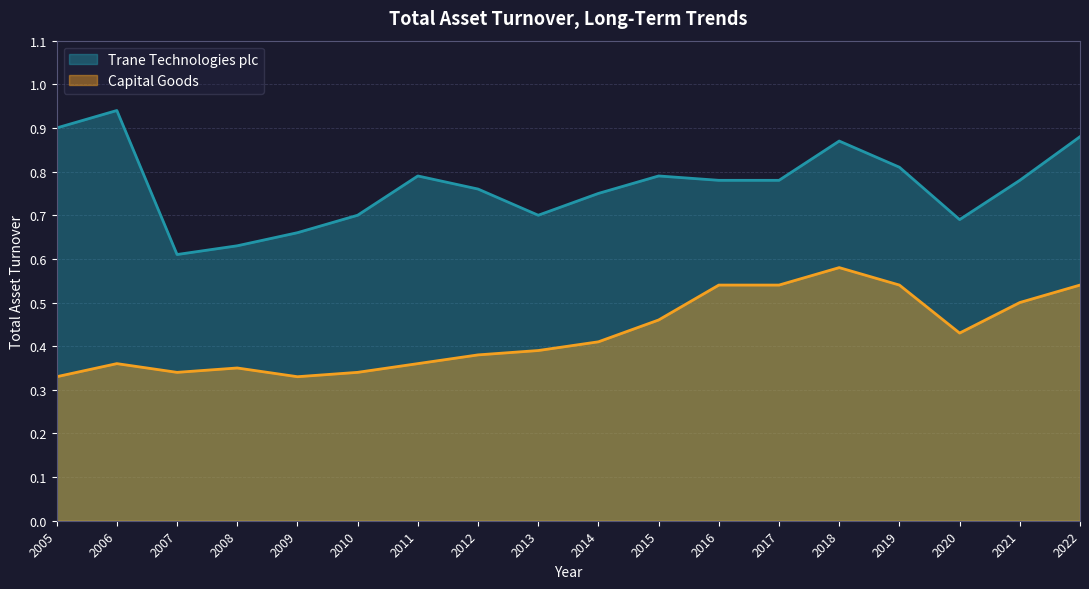

True or false: Trane Technologies plc and Capital Goods cross at least once.

False